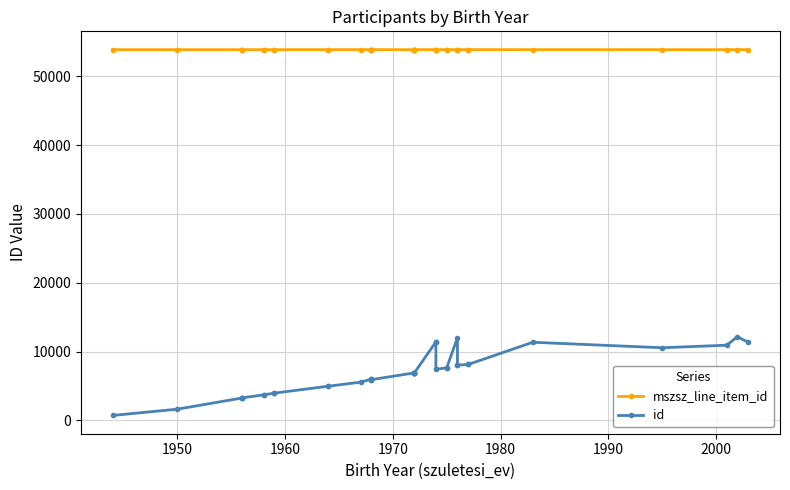

What is the highest value of the id series?

12154